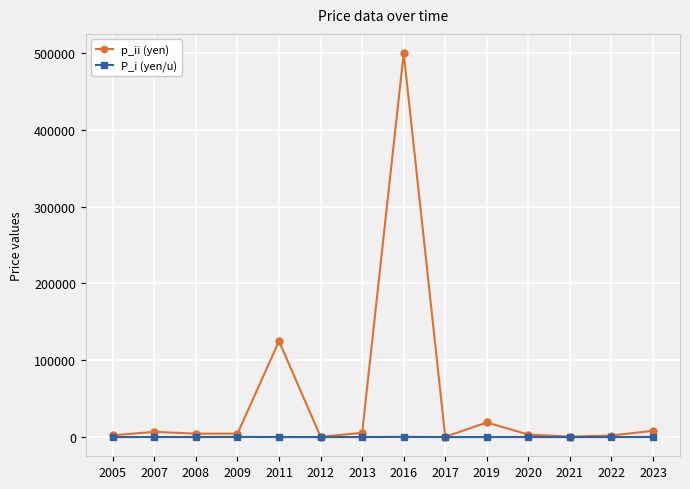

Where is p_ii (yen) nearest to the value 250175?

2011